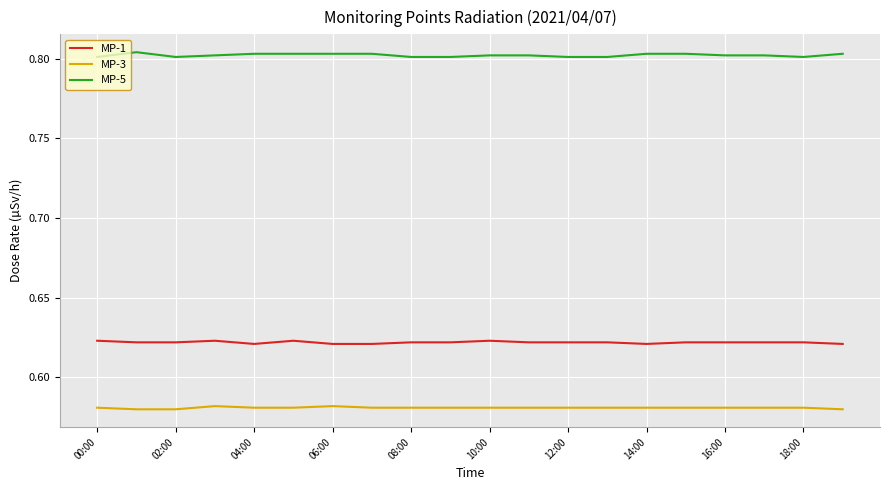

Which series has the largest total across all categories?

MP-5